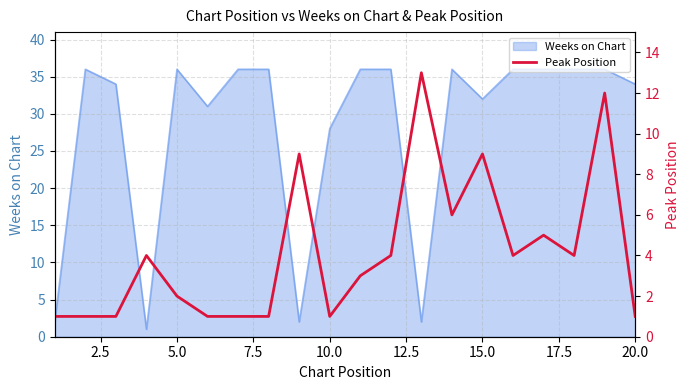

What is the maximum value for Weeks on Chart?

36